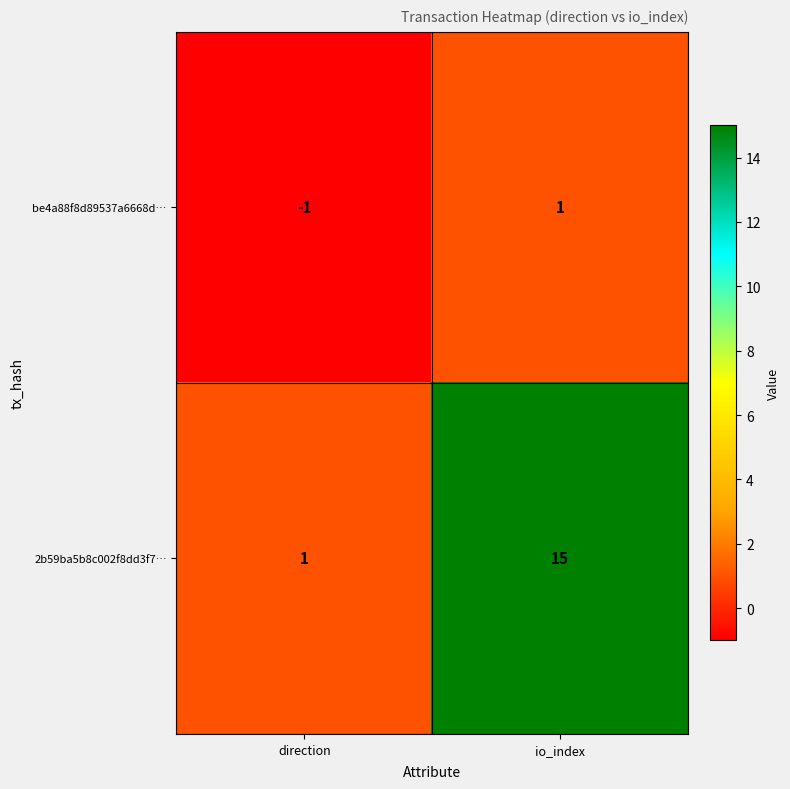

Reading left to right, extract all data points from this chart.

be4a88f8d89537a6668d…: -1	1
2b59ba5b8c002f8dd3f7…: 1	15